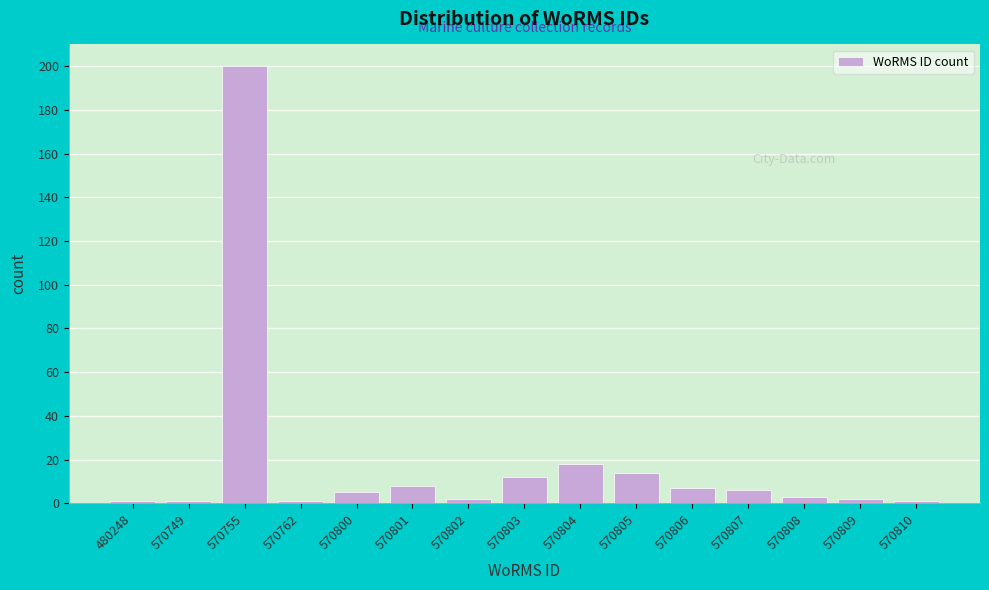

Reading left to right, list all the values displayed in this chart.

1	1	200	1	5	8	2	12	18	14	7	6	3	2	1